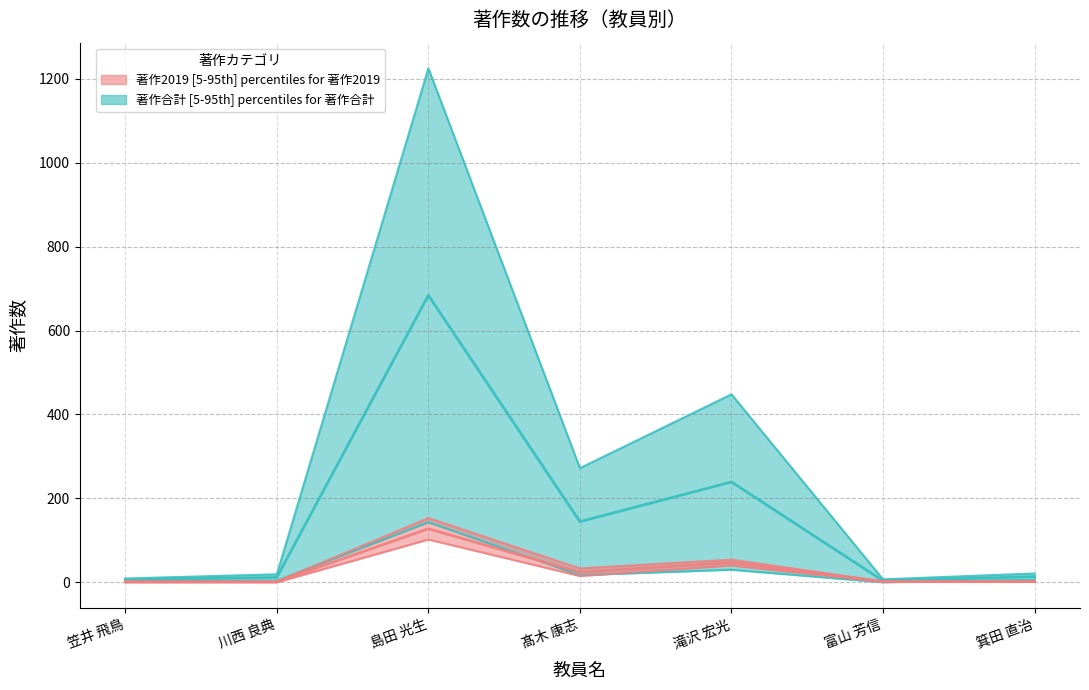

Which series has the largest total across all categories?

著作合計